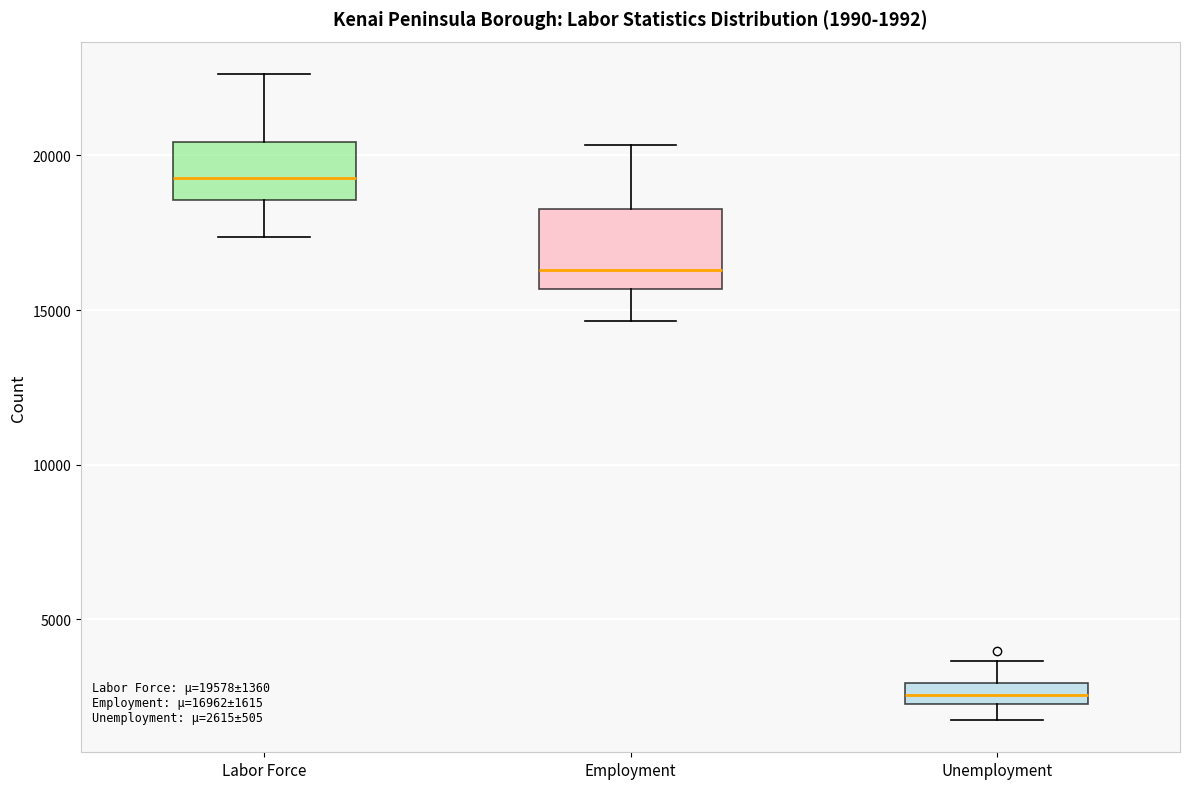

Which box has the highest median line?

Labor Force